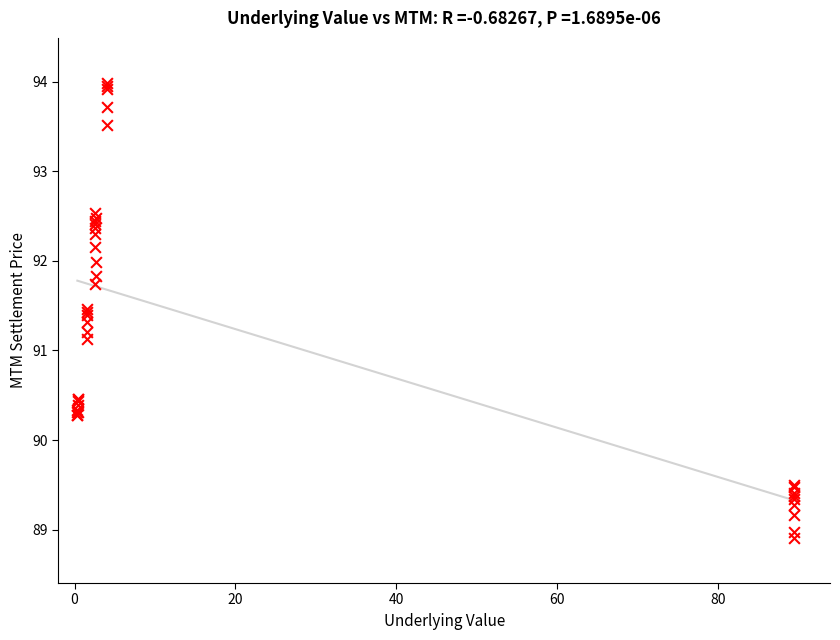

What Y value in the scatter plot is closest to 91?

91.1